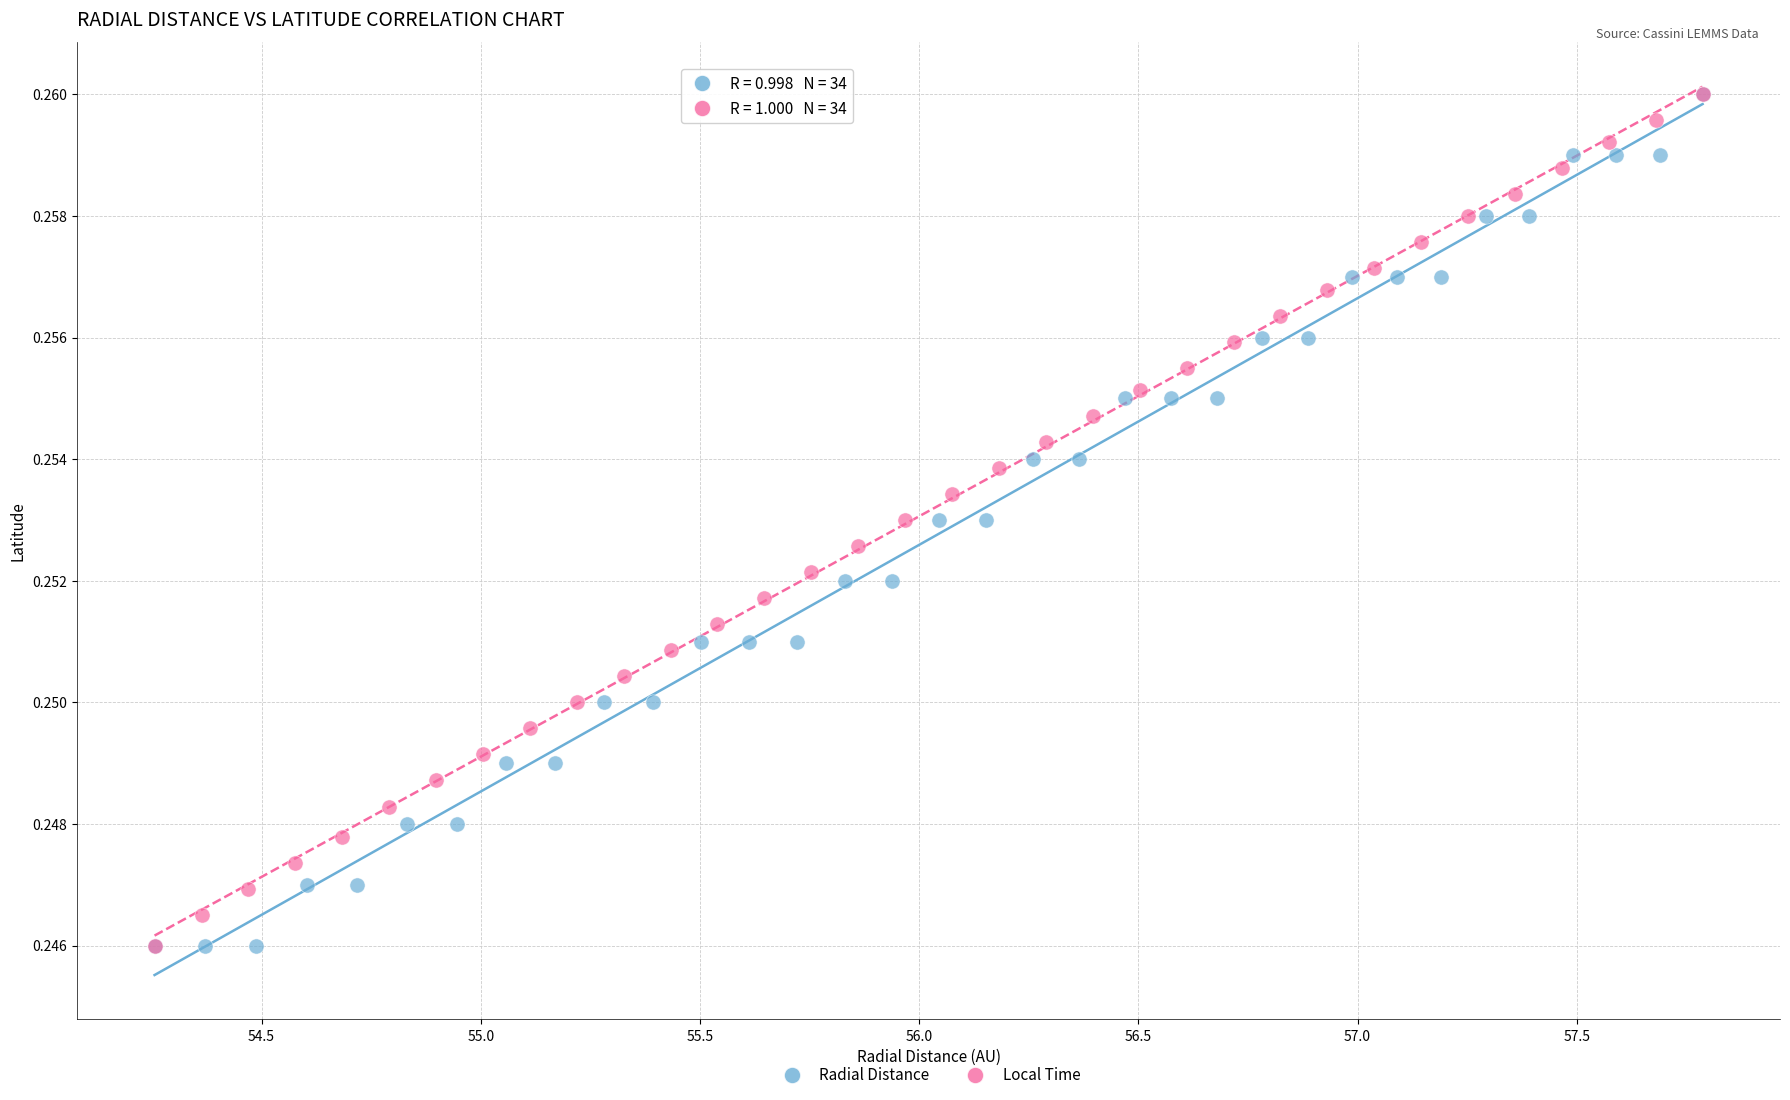

What are all the series names shown in the legend?

Radial Distance, Local Time